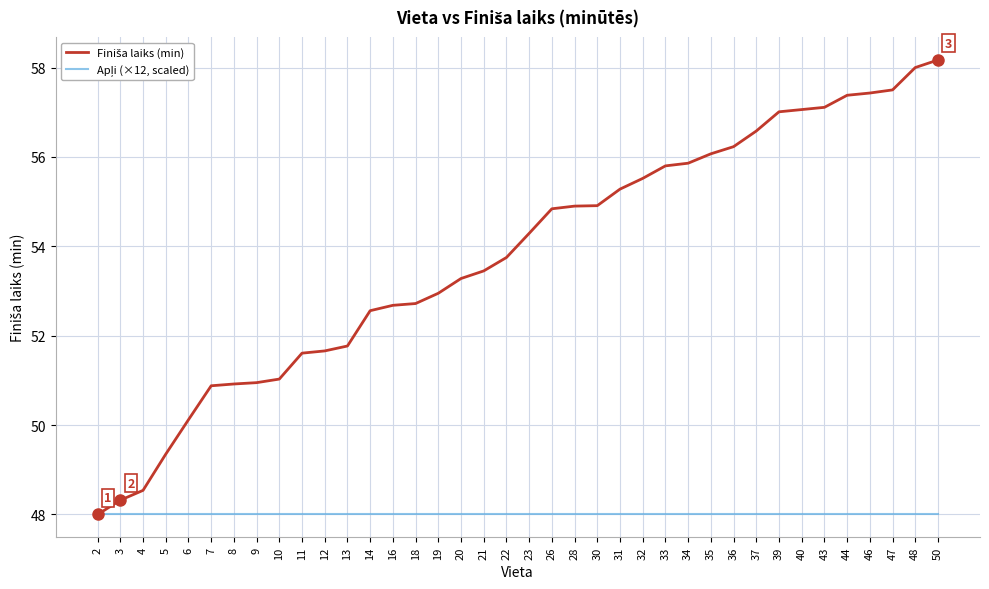

What is the total value across all series at 8?

98.9